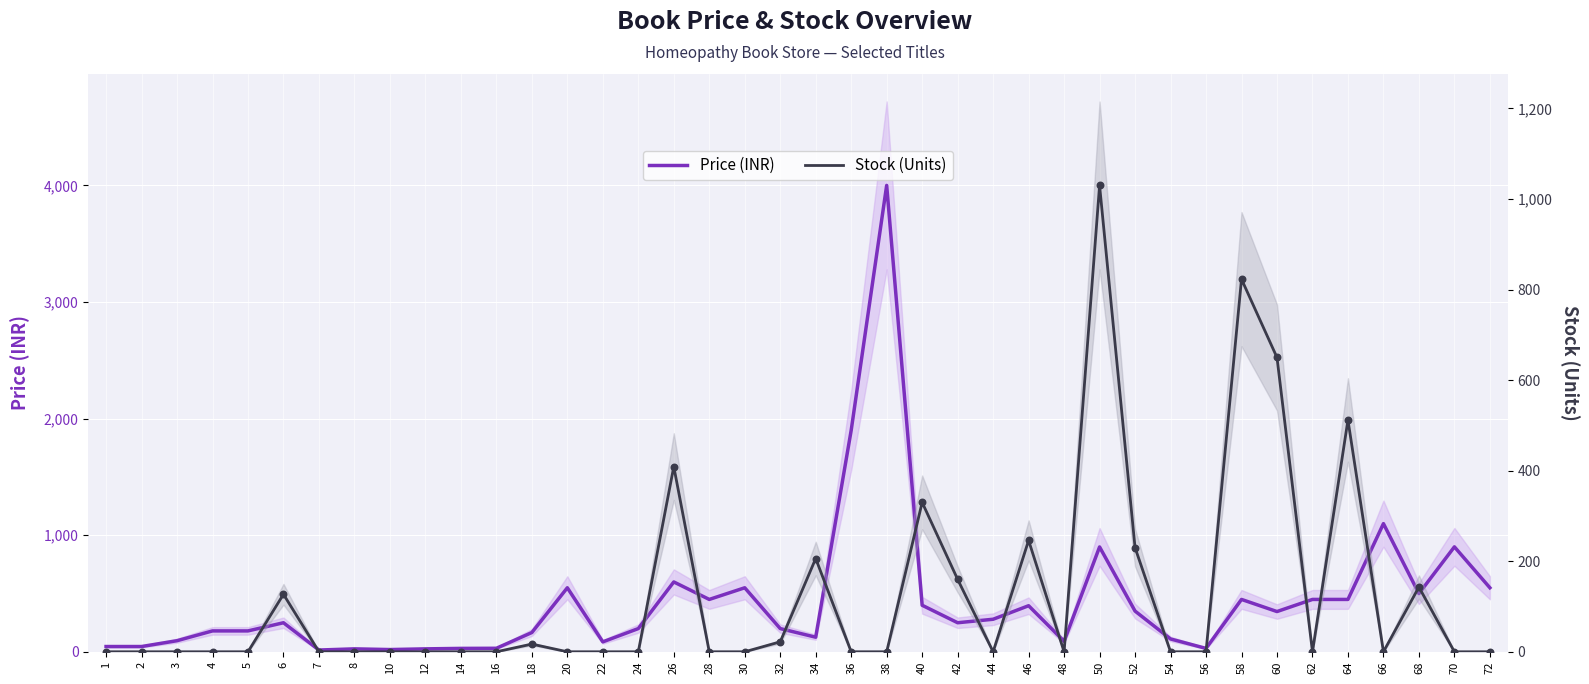

Which series has the largest total across all categories?

Price (INR)